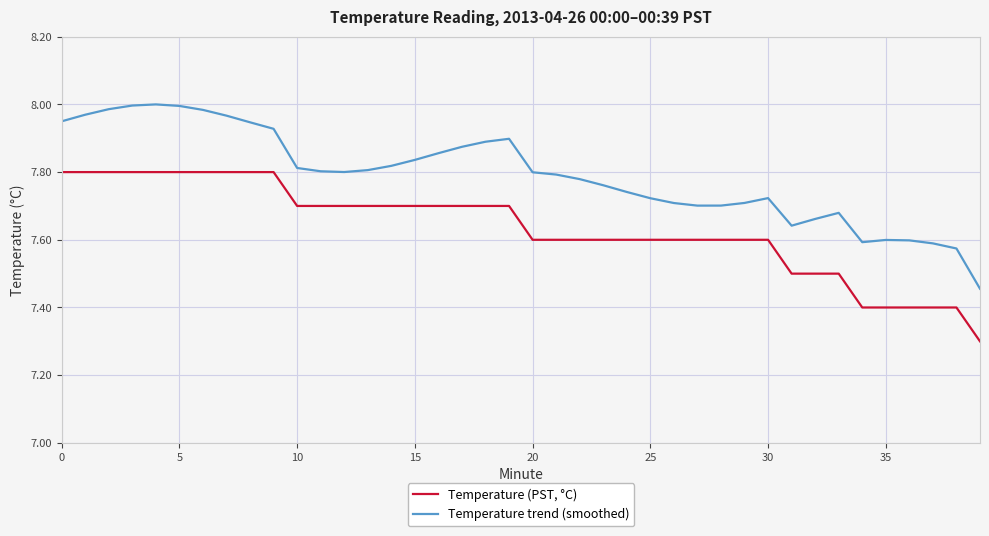

Rank the series by their average value, from highest to lowest.

Temperature trend (smoothed), Temperature (PST, °C)